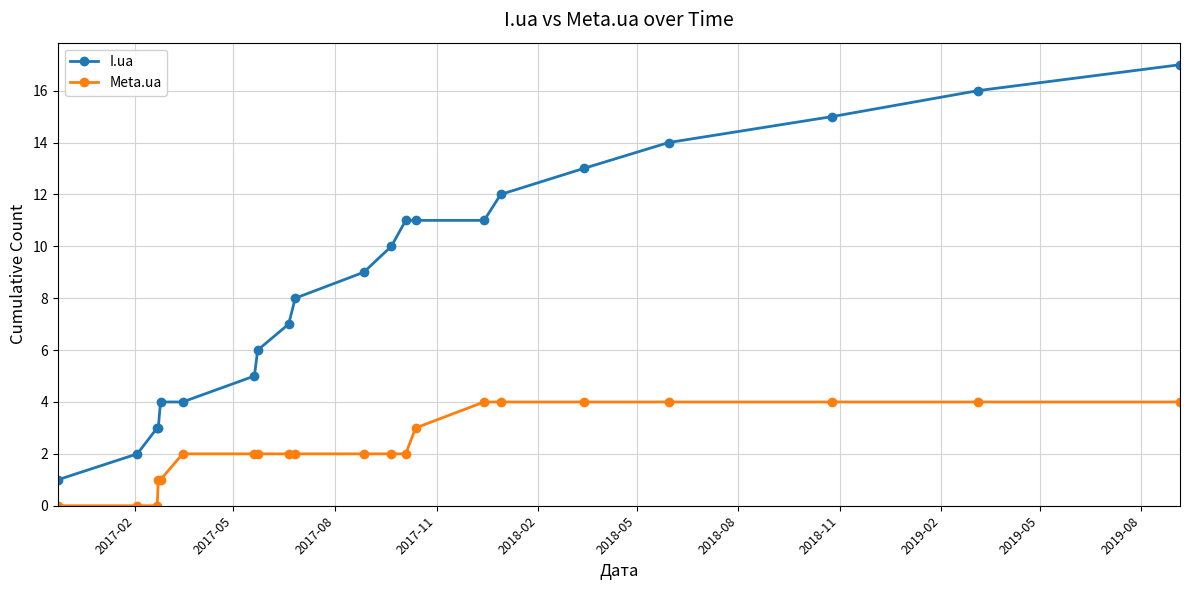

Which series has the largest total across all categories?

I.ua